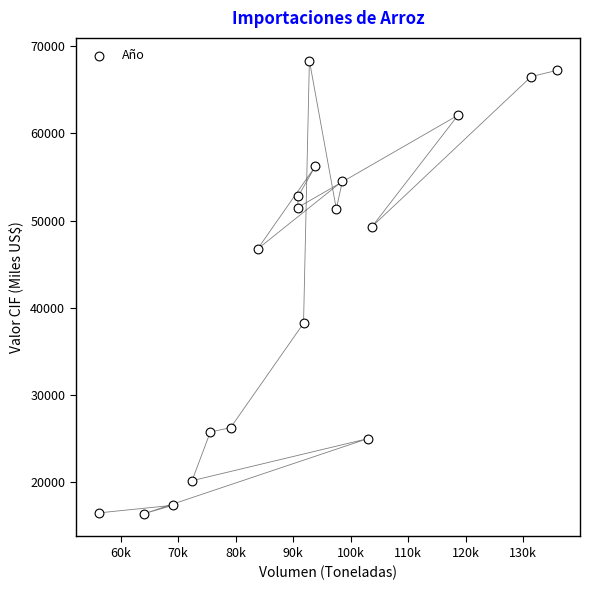

What is the range of Y values (max minus min)?

51953.5